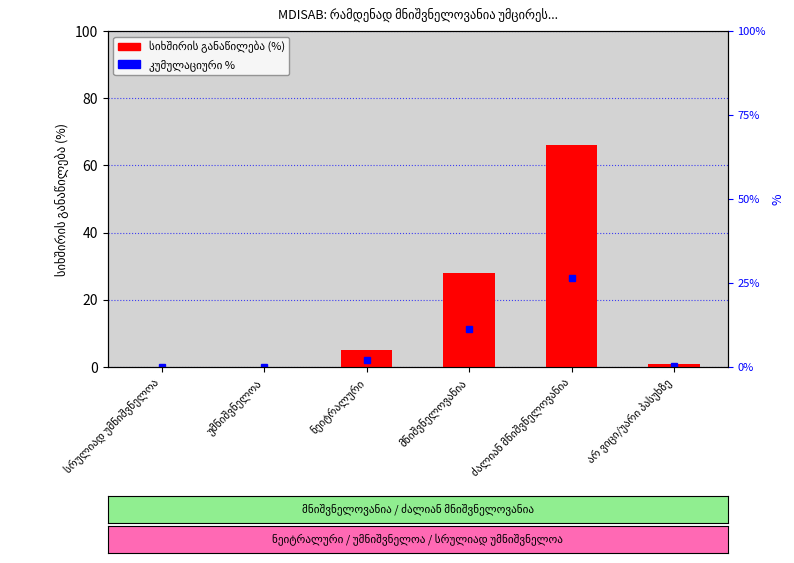

At which label does the data first exceed 5?

მნიშვნელოვანია